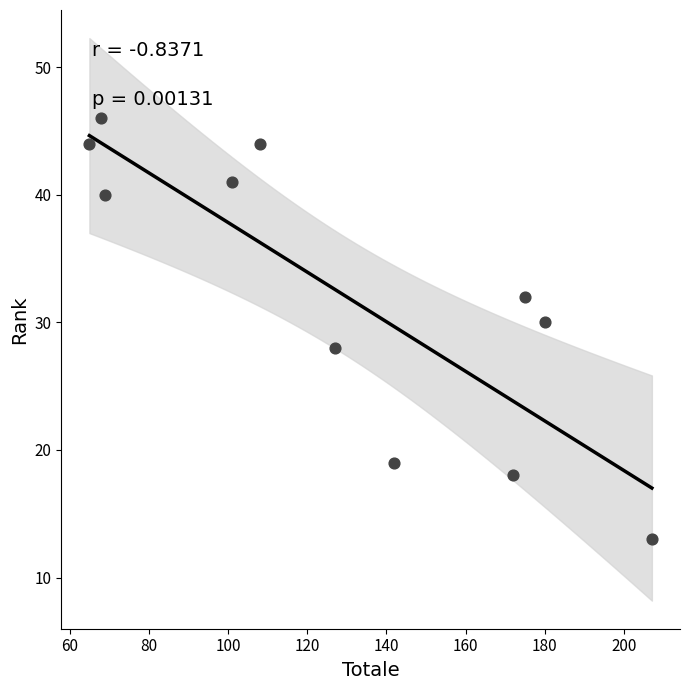

What is the average X value?

129